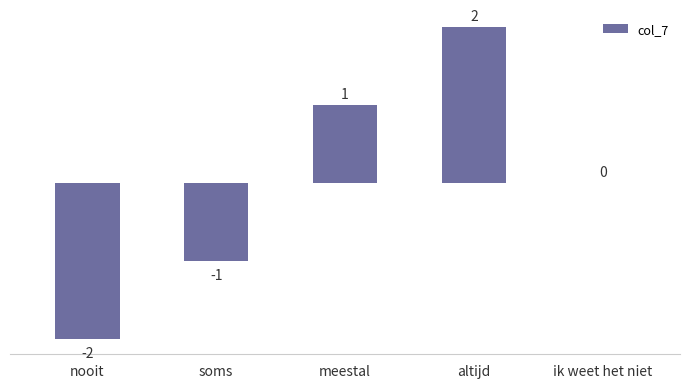

How many values are between -1 and 1?

3